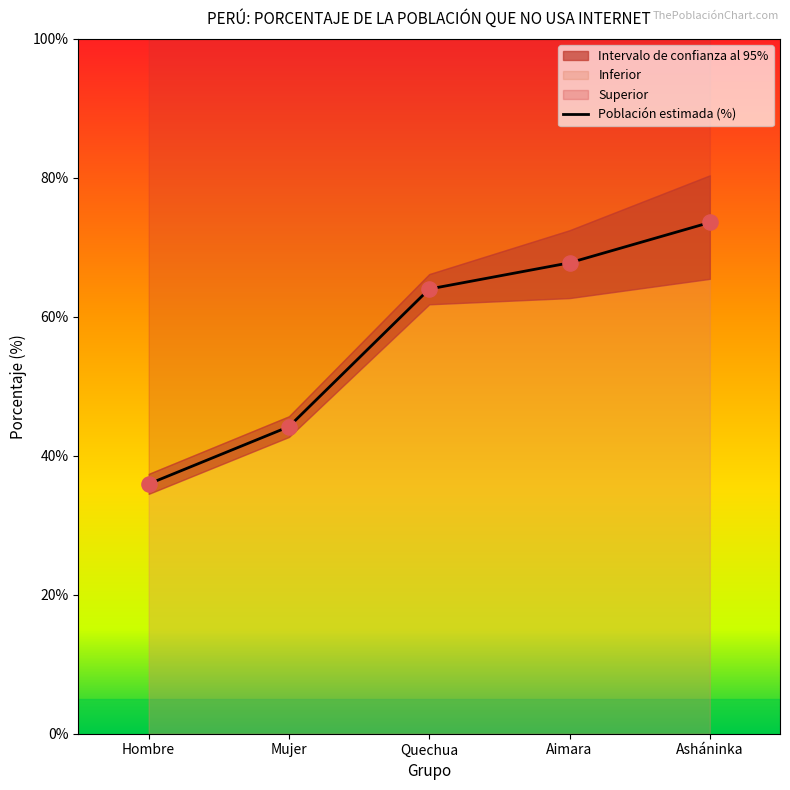

What is the highest value of the Población estimada (%) series?

73.6